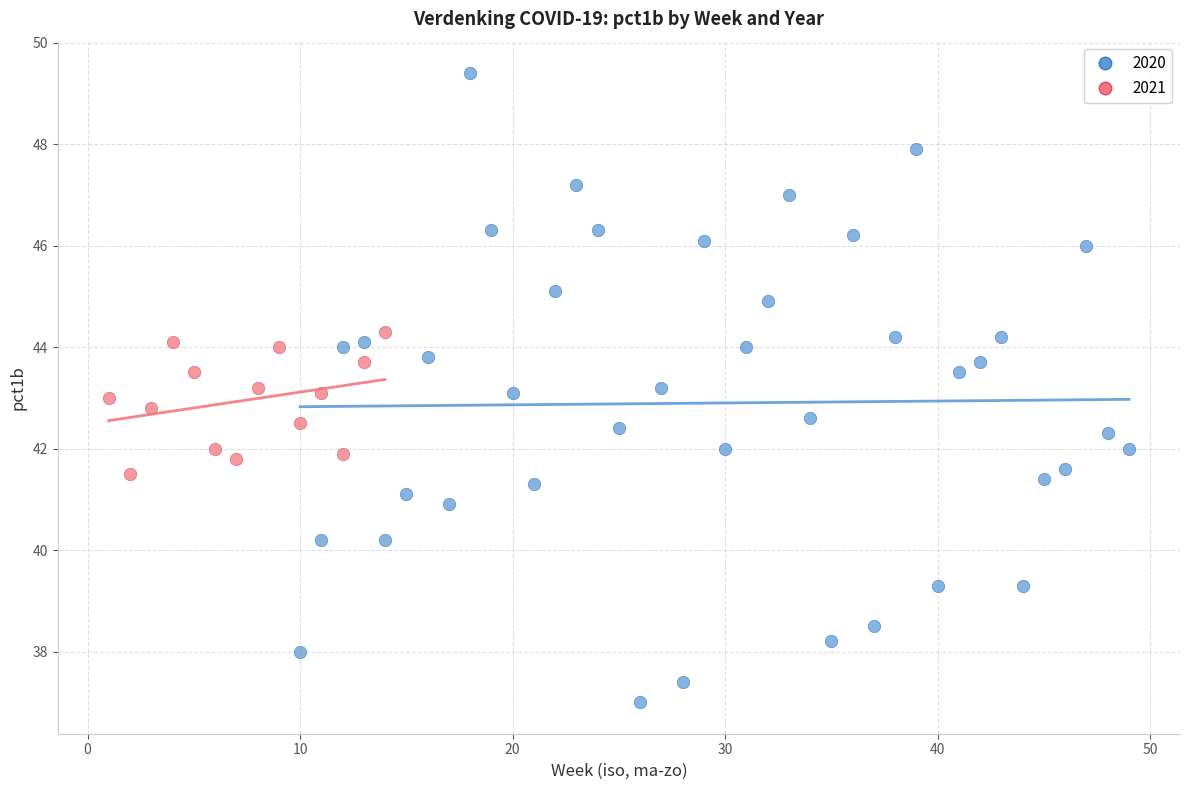

Which series has the widest spread of Y values?

2020